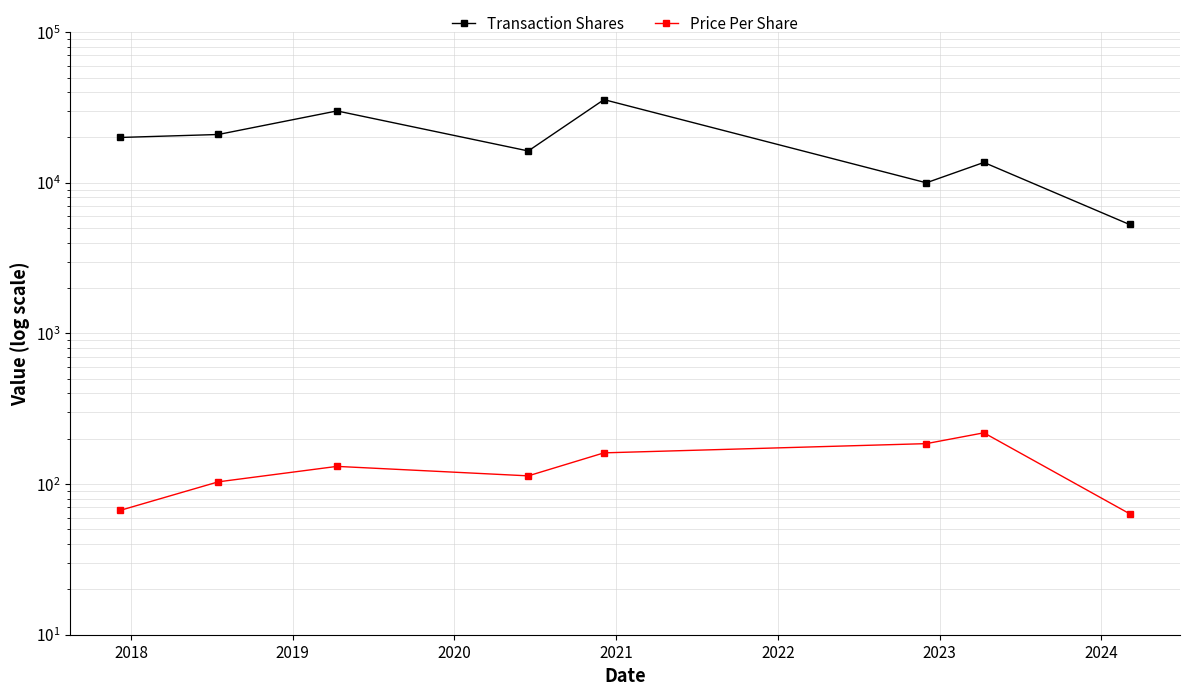

At which label is Transaction Shares closest to 20474?

2018